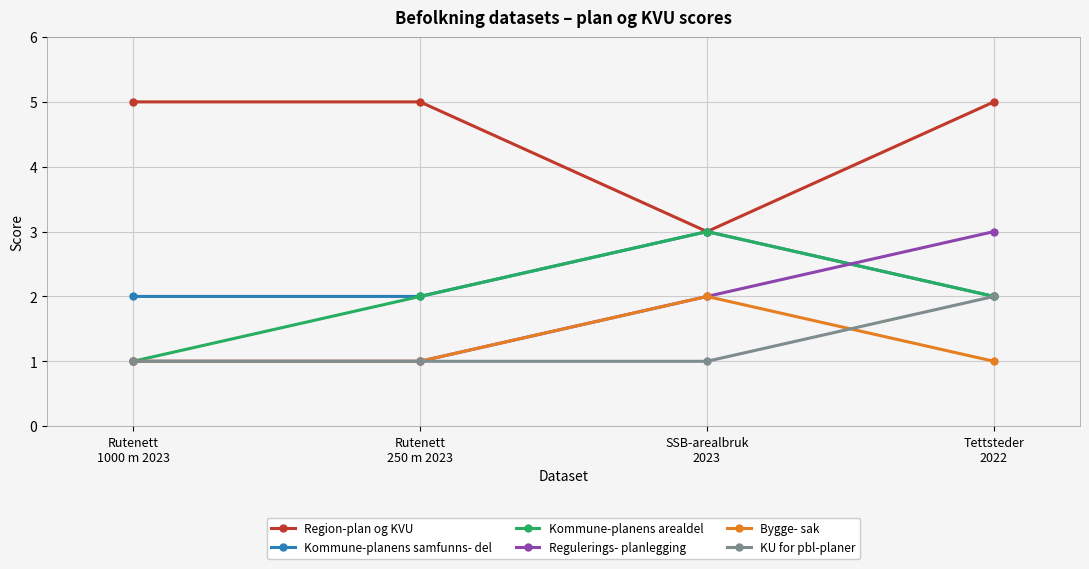

True or false: Kommune-planens samfunns- del and Bygge- sak cross at least once.

False